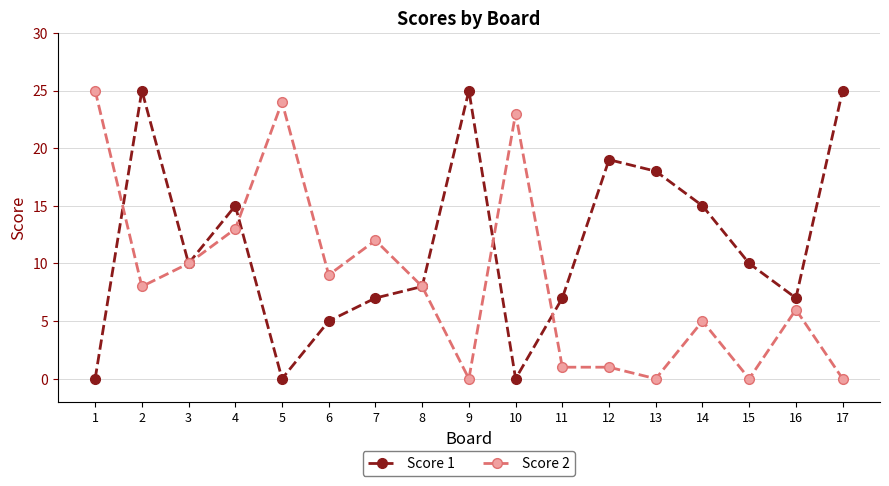

At how many categories does at least one series exceed 14?

10